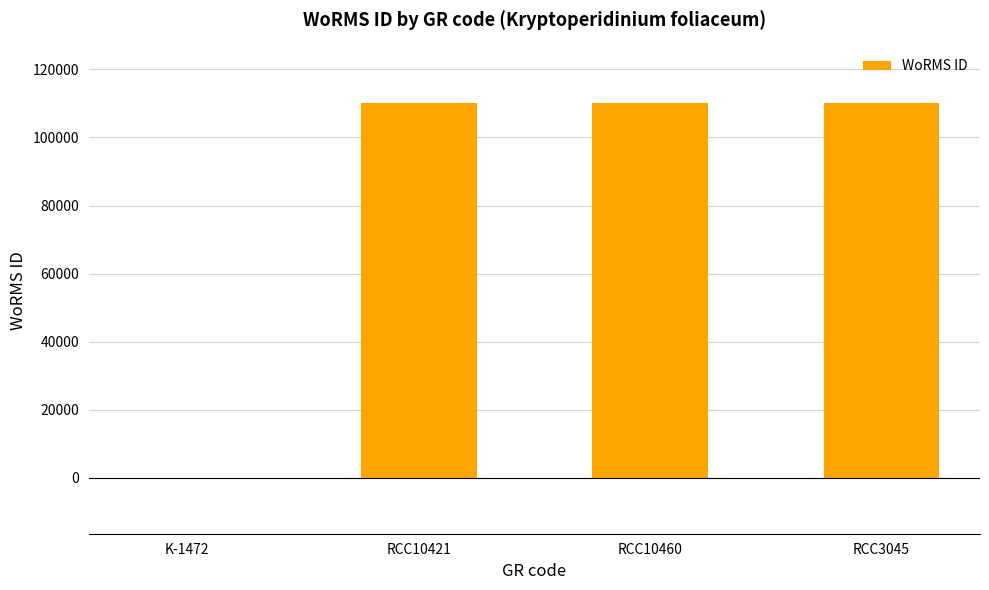

Reading left to right, what are all the values shown in this chart?

0	110154	110154	110154